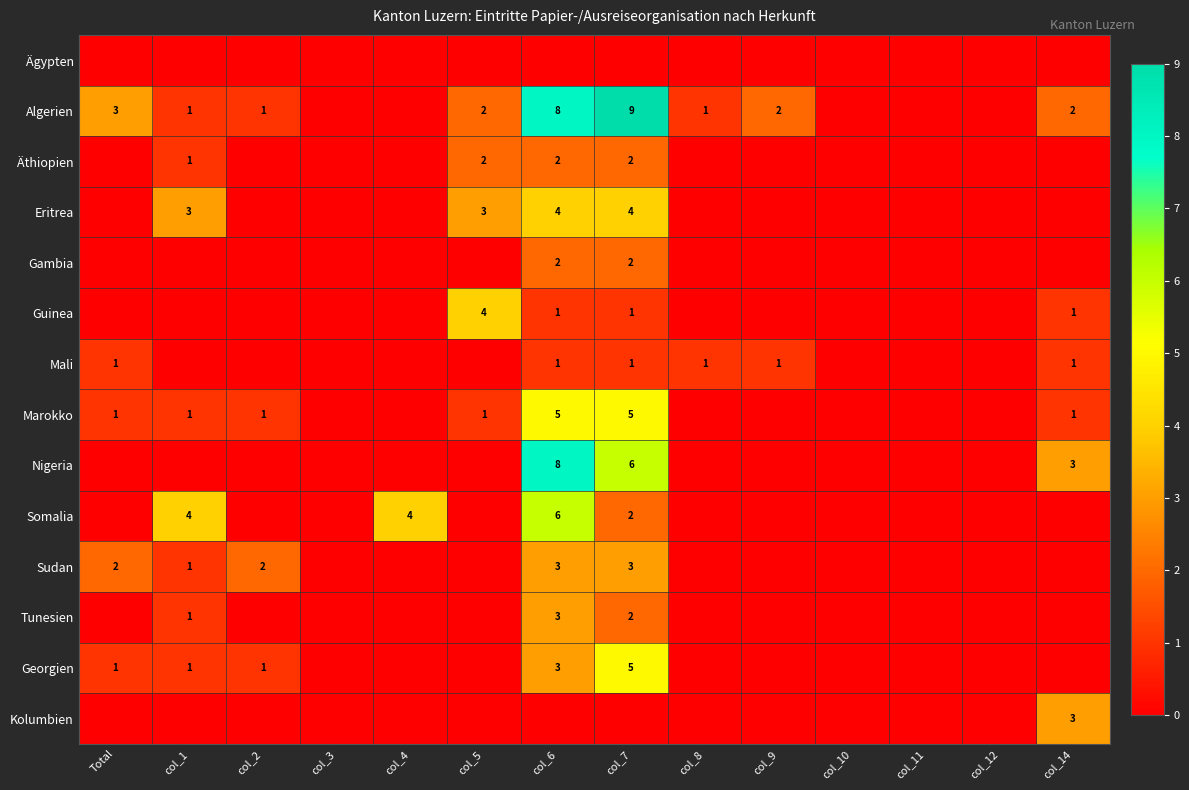

The value of Guinea at col_14 is 2. True or false?

False